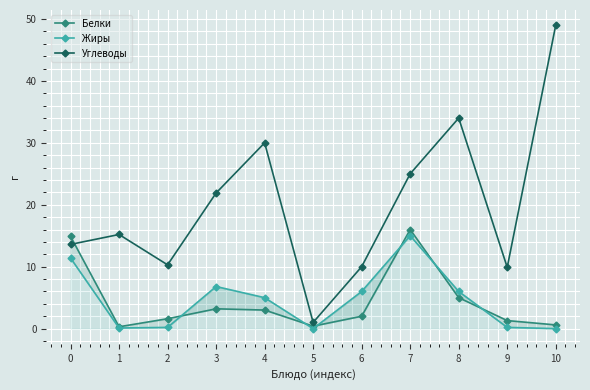

True or false: Жиры and Белки intersect in this chart.

True